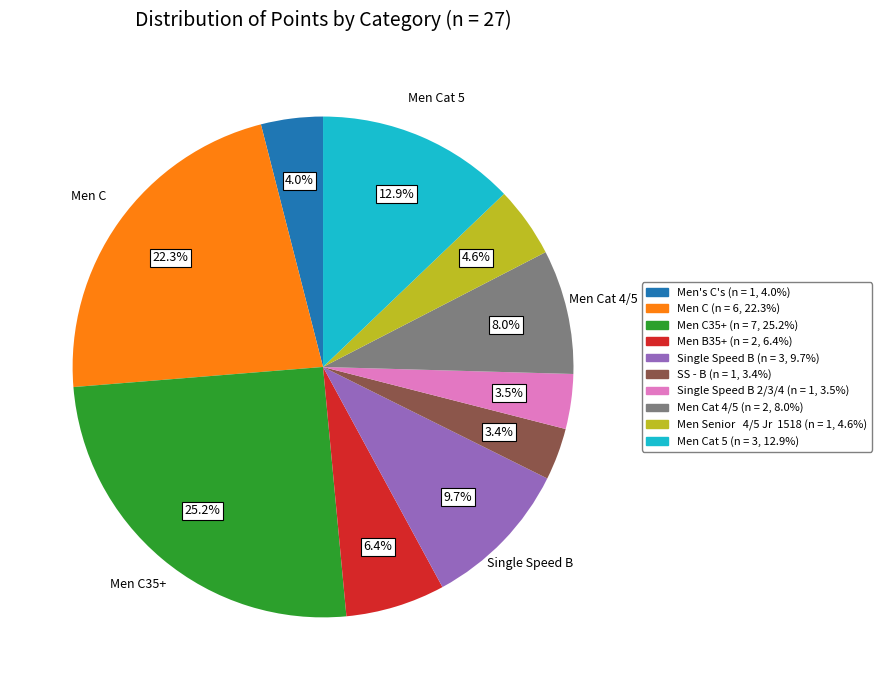

Does any single category account for the majority?

No